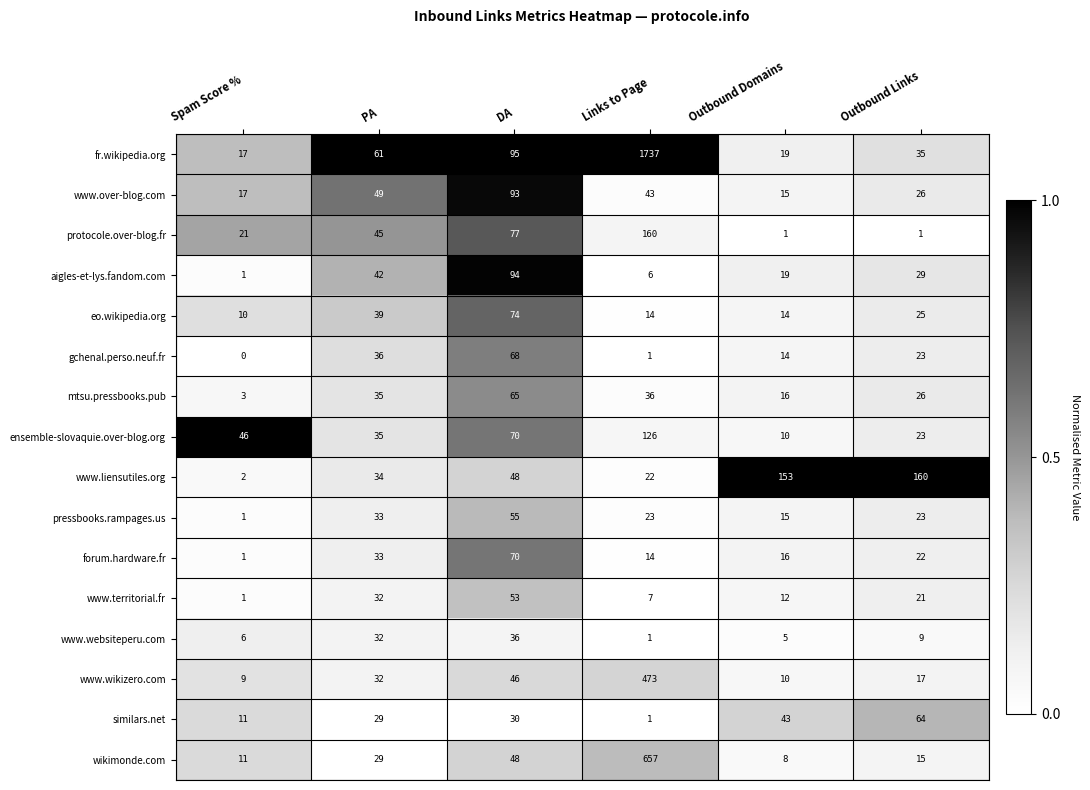

The mtsu.pressbooks.pub series shows 2 at Spam Score %. True or false?

False